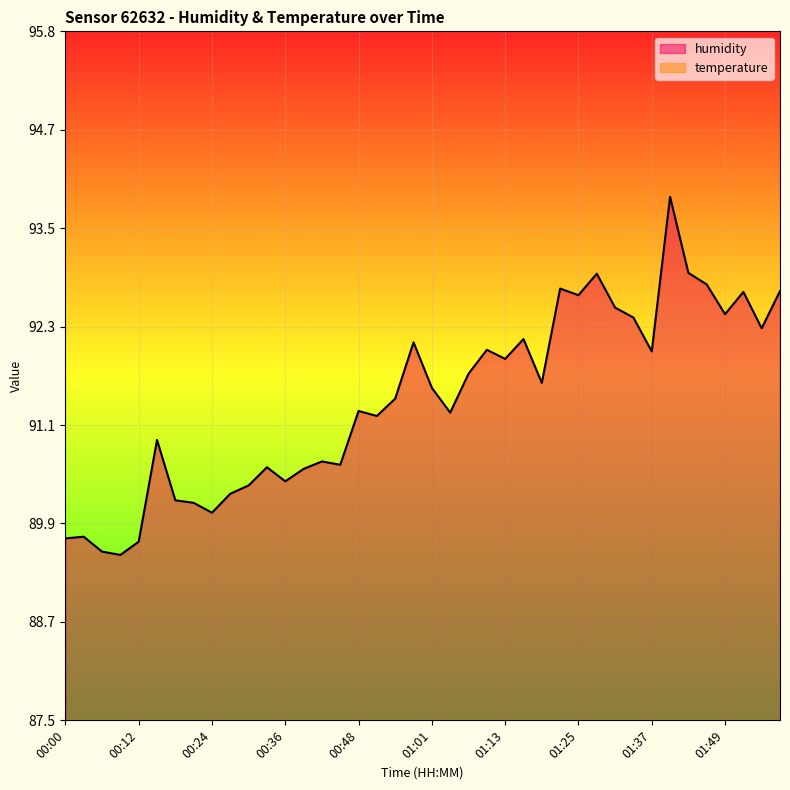

Reading left to right, transcribe all the data shown in this chart.

humidity: 00:00=89.7	00:03=89.7	00:06=89.6	00:09=89.5	00:12=89.7	00:15=90.9	00:18=90.2	00:21=90.2	00:24=90.0	00:27=90.3	00:30=90.4	00:33=90.6	00:36=90.4	00:39=90.6	00:42=90.7	00:45=90.6	00:48=91.3	00:51=91.2	00:54=91.4	00:57=92.1	01:01=91.5	01:04=91.2	01:07=91.7	01:10=92.0	01:13=91.9	01:16=92.1	01:19=91.6	01:22=92.7	01:25=92.7	01:28=92.9	01:31=92.5	01:34=92.4	01:37=92.0	01:40=93.8	01:43=92.9	01:46=92.8	01:49=92.4	01:52=92.7	01:55=92.3	01:58=92.7
temperature: 00:00=9.0	00:03=9.0	00:06=9.0	00:09=9.0	00:12=9.0	00:15=9.0	00:18=9.0	00:21=9.0	00:24=9.0	00:27=9.0	00:30=9.0	00:33=9.0	00:36=9.0	00:39=9.0	00:42=9.0	00:45=9.0	00:48=9.0	00:51=9.0	00:54=9.0	00:57=9.0	01:01=9.0	01:04=9.0	01:07=9.0	01:10=9.0	01:13=9.0	01:16=9.0	01:19=9.0	01:22=9.0	01:25=9.0	01:28=9.0	01:31=9.0	01:34=9.0	01:37=9.0	01:40=9.1	01:43=9.0	01:46=9.1	01:49=9.1	01:52=9.1	01:55=9.1	01:58=9.1